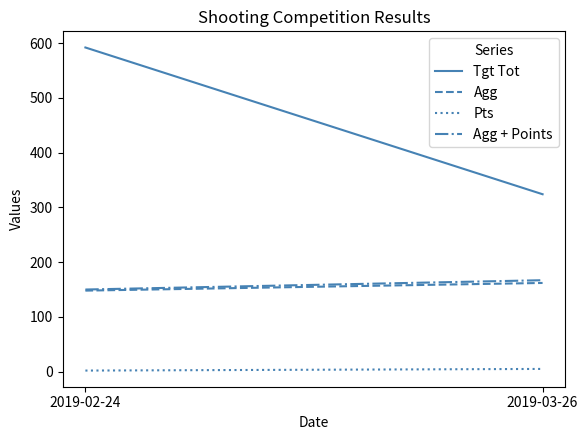

What value does the Agg + Points series have at 2019-02-24?

150